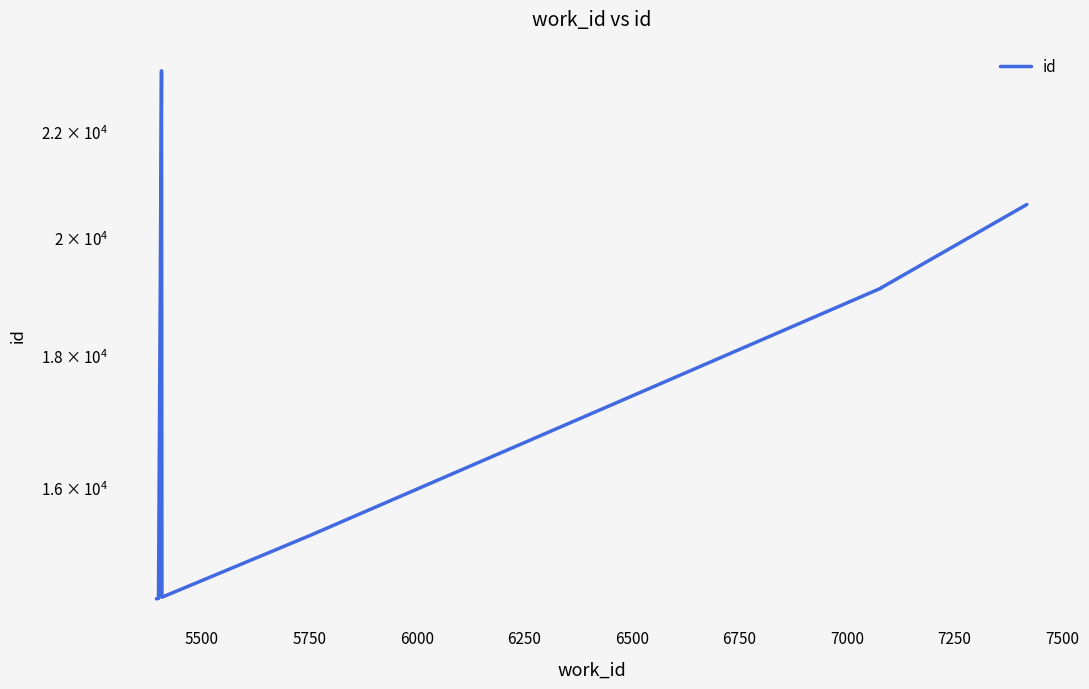

How many data points are less than 19126?

5